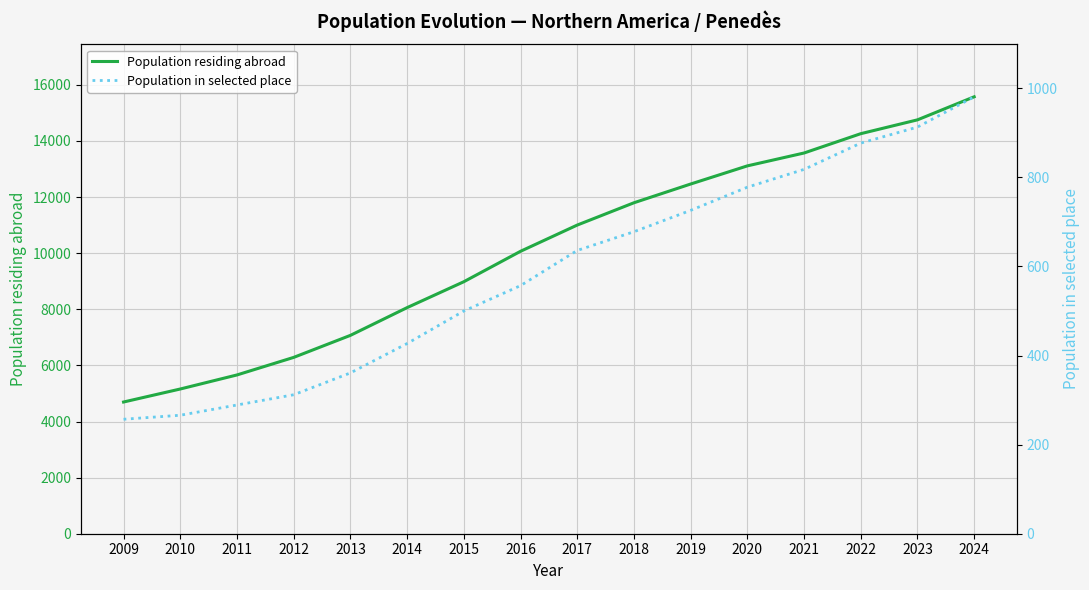

What is the sum of all Population residing abroad values?

162525